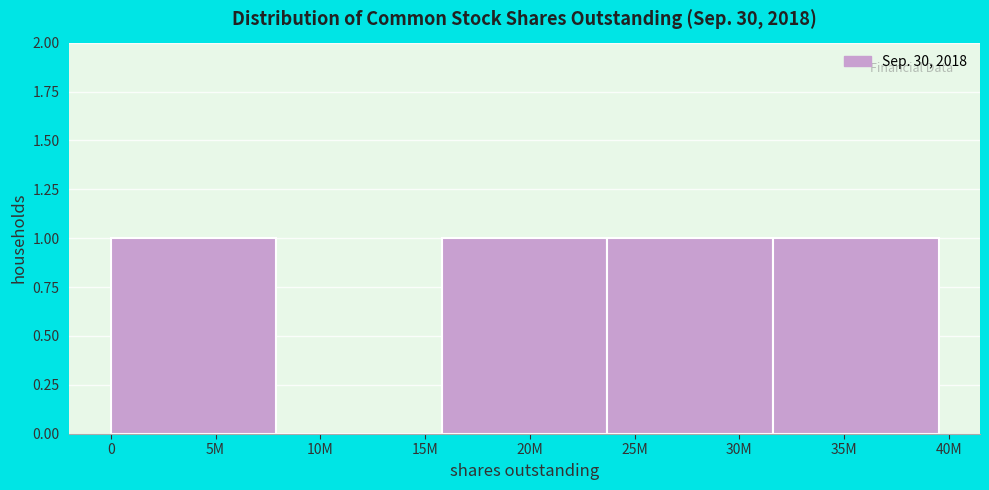

Reading right to left, transcribe all the data shown in this chart.

35M=1	30M=1	20M=1	10M=0	5M=1